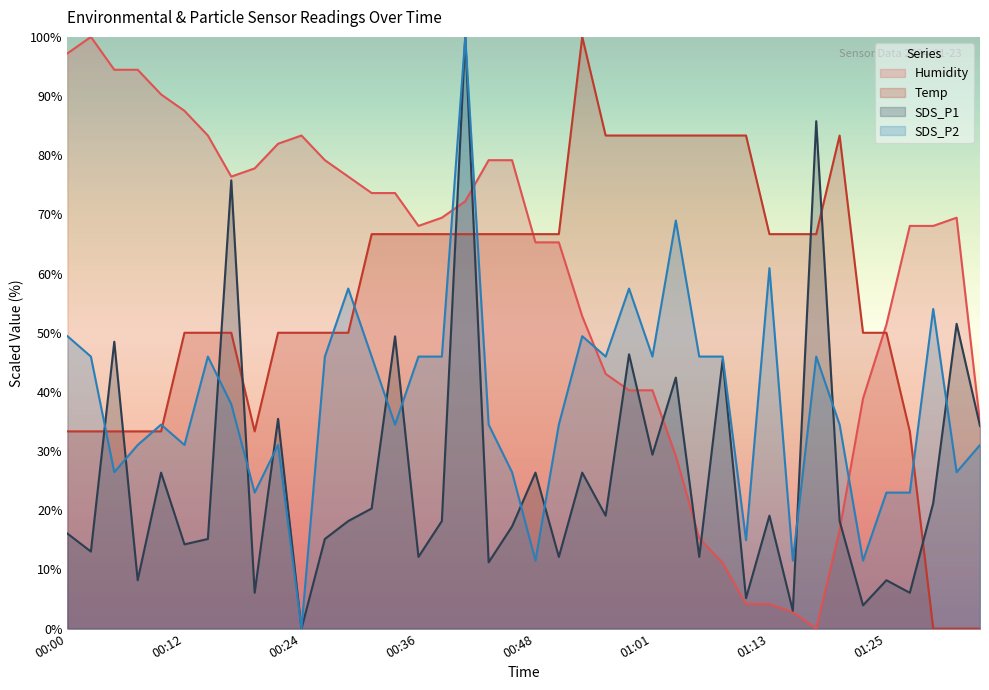

What is the label of the 38th point from the right?

00:05